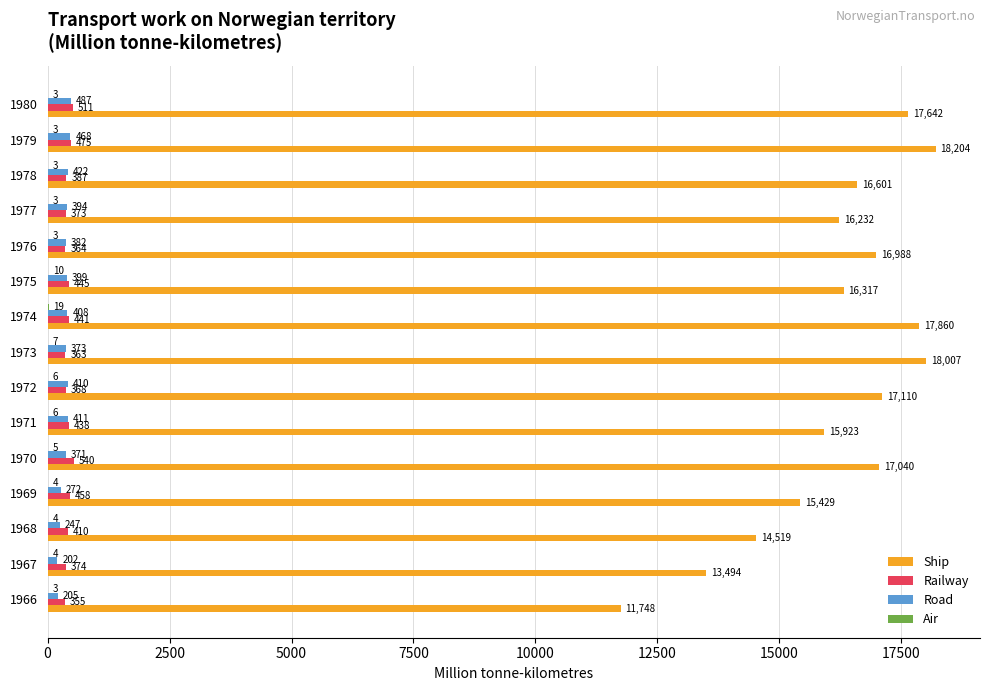

What is the sum of all Railway values?

6302